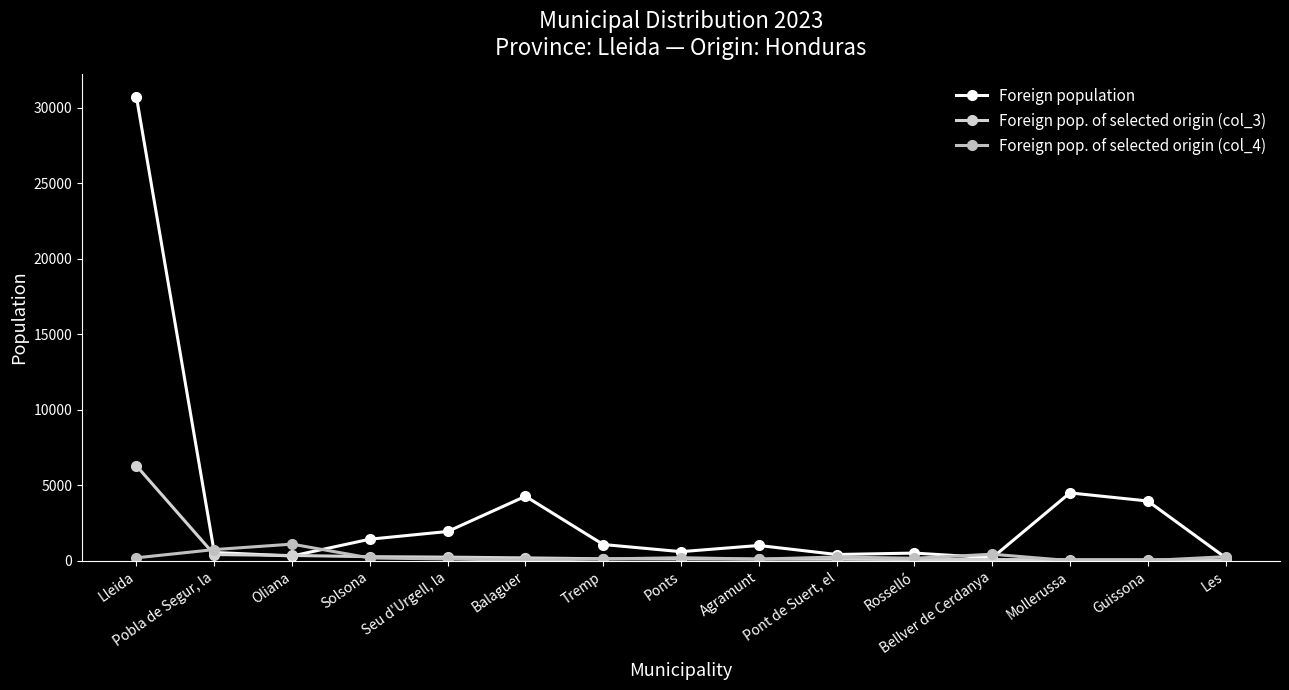

At how many categories does at least one series exceed 23744?

1